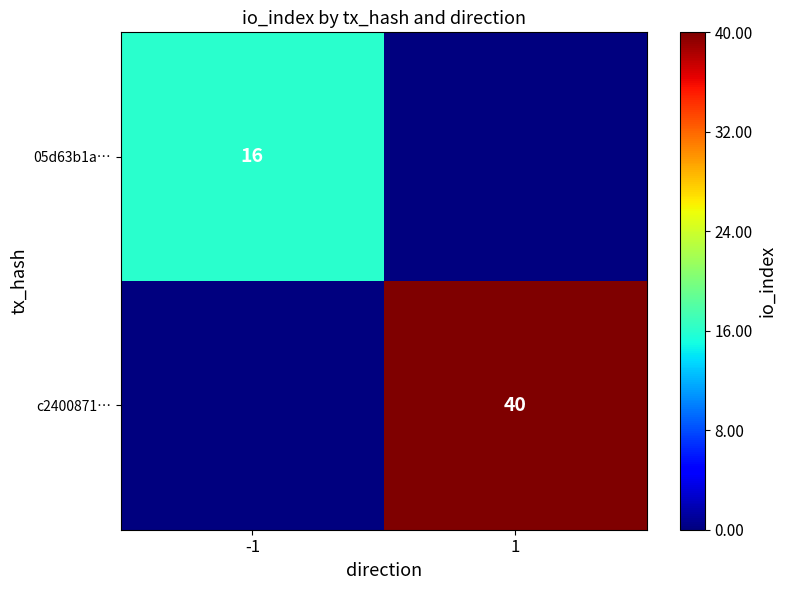

True or false: c2400871… has a value of 40 at 1.

True